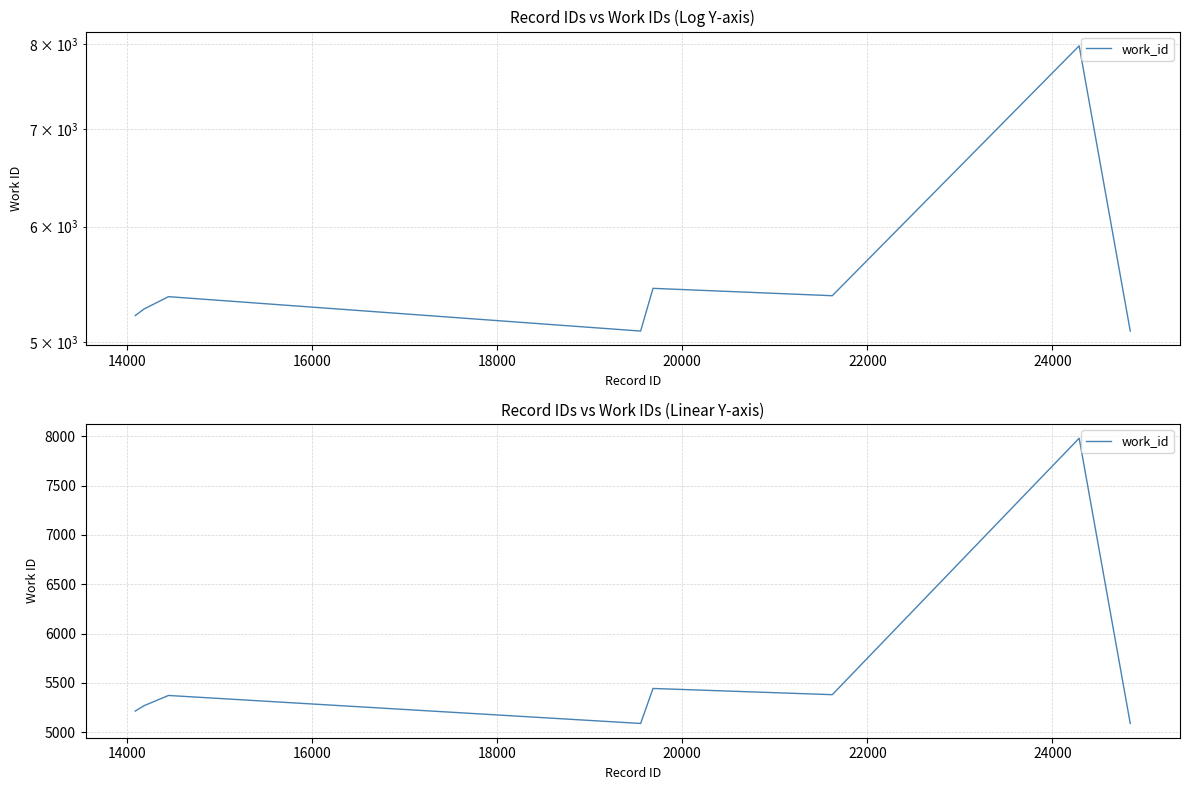

Where does the data first go above 5372?

20000